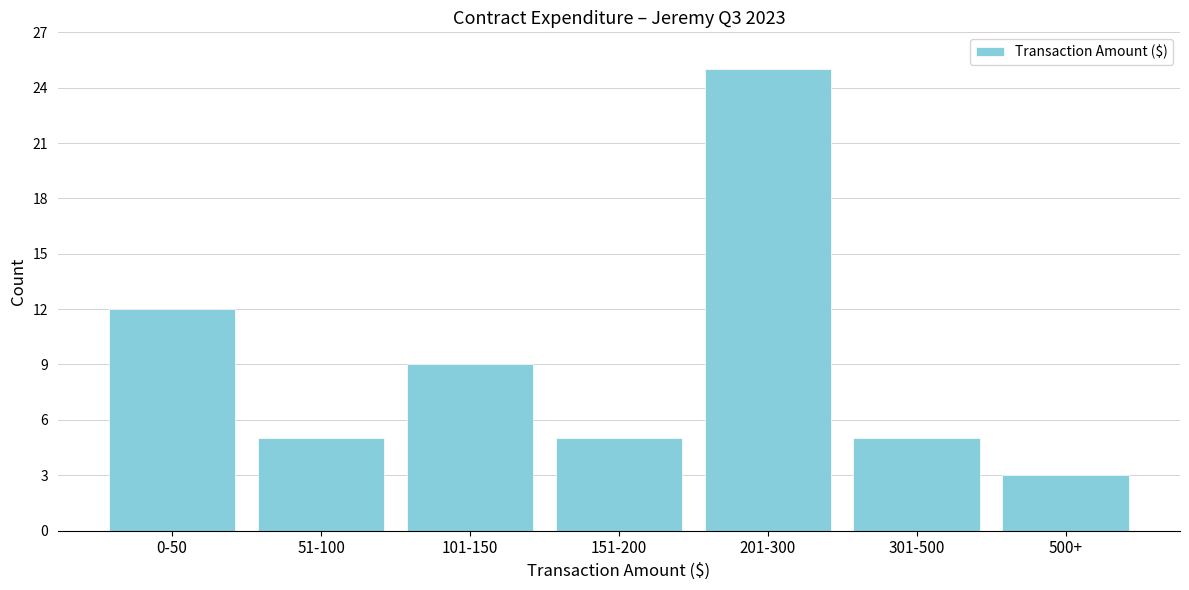

Reading left to right, list all the values displayed in this chart.

0-50=12	51-100=5	101-150=9	151-200=5	201-300=25	301-500=5	500+=3